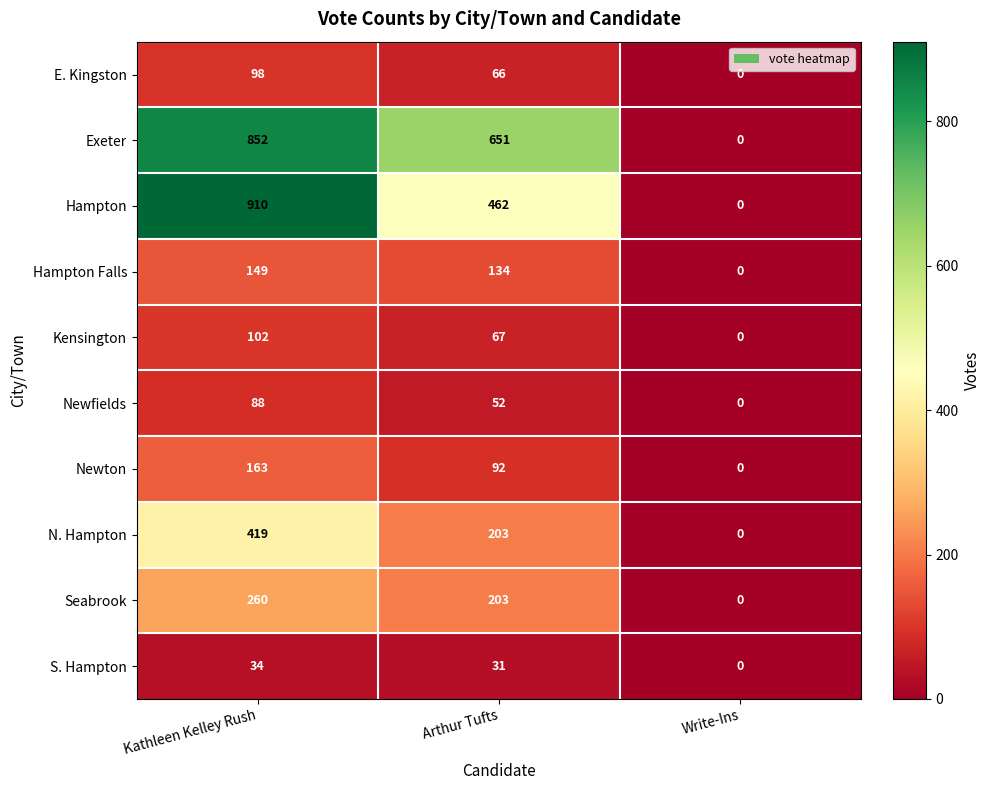

Rank the categories by Seabrook value from lowest to highest.

Write-Ins, Arthur Tufts, Kathleen Kelley Rush